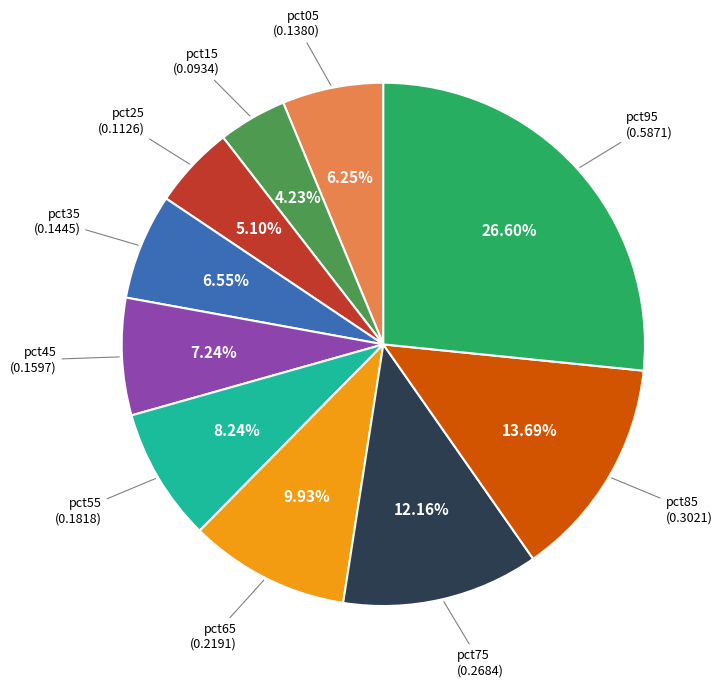

Does any single category account for the majority?

No